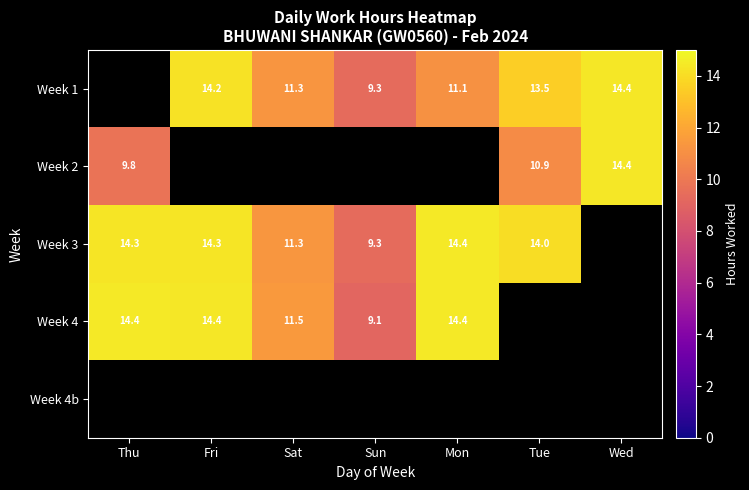

At which label is Week 2 closest to 12?

Tue